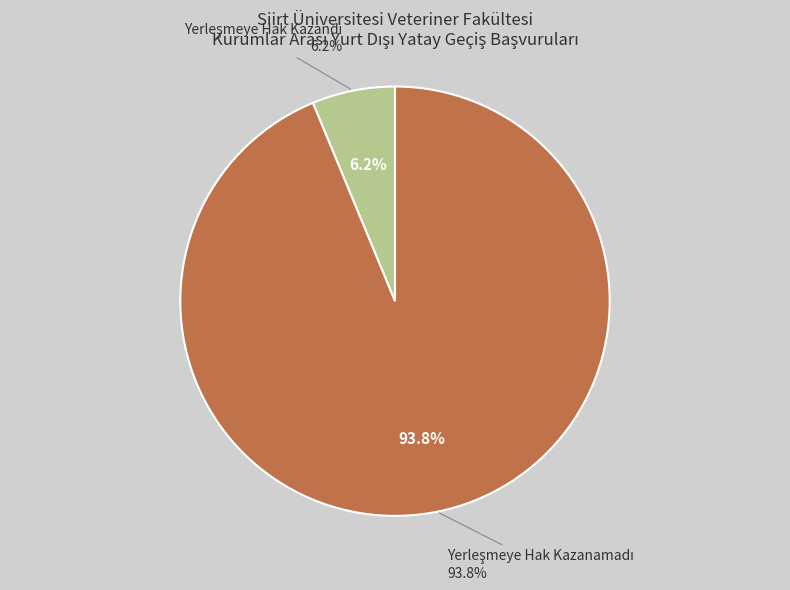

Do Yerleşmeye Hak Kazanamadı and Yerleşmeye Hak Kazandı together represent more than half of the pie?

Yes